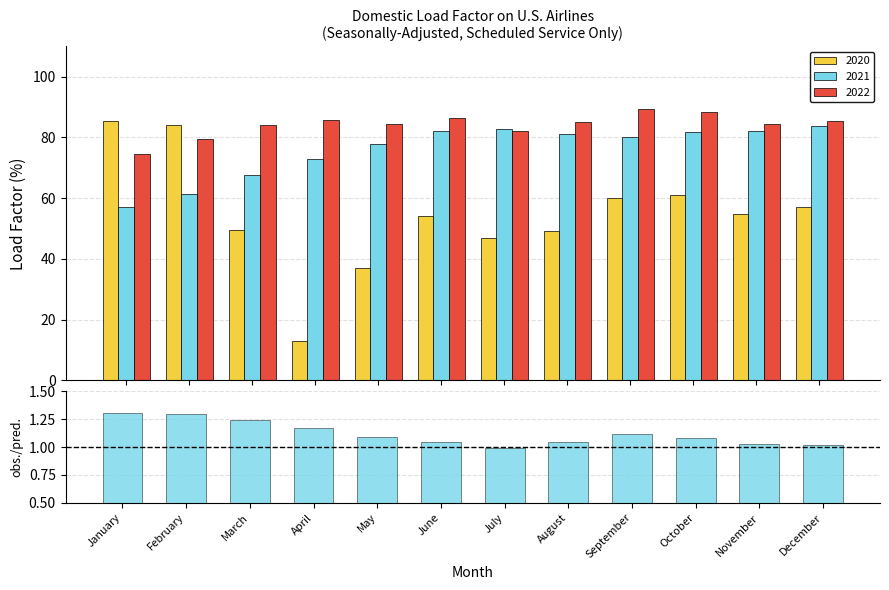

List the labels in order of value, smallest first.

July, December, November, August, June, October, May, September, April, March, February, January